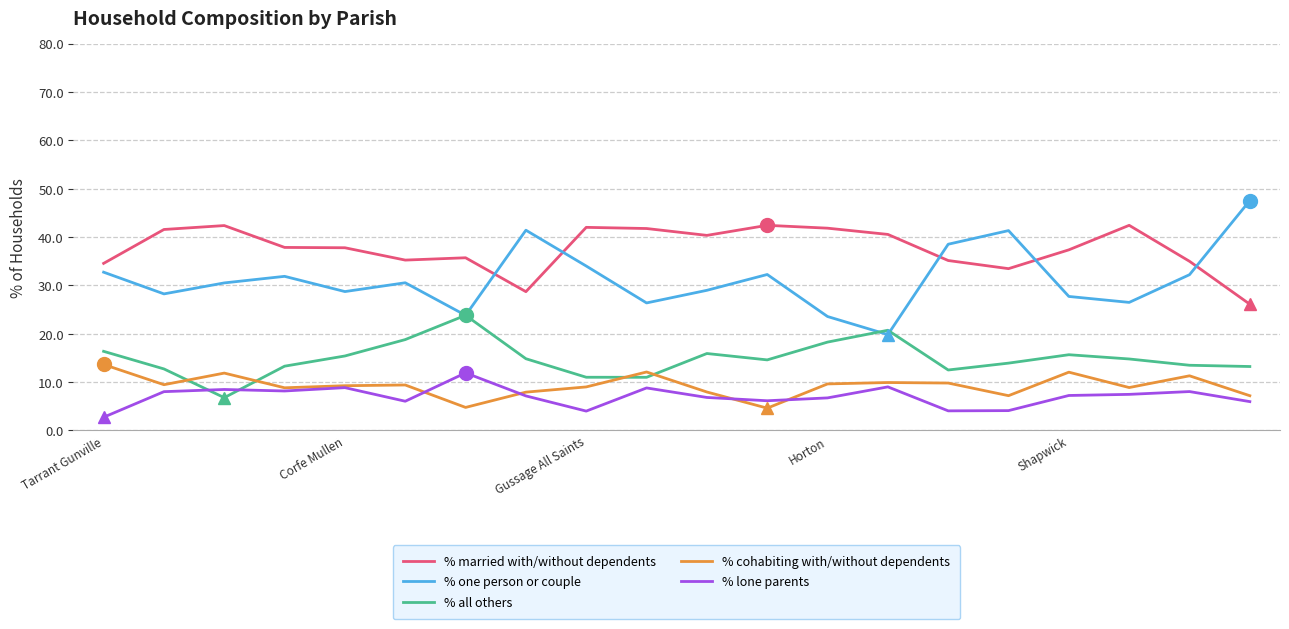

How many values in the % married with/without dependents series exceed 37?

12